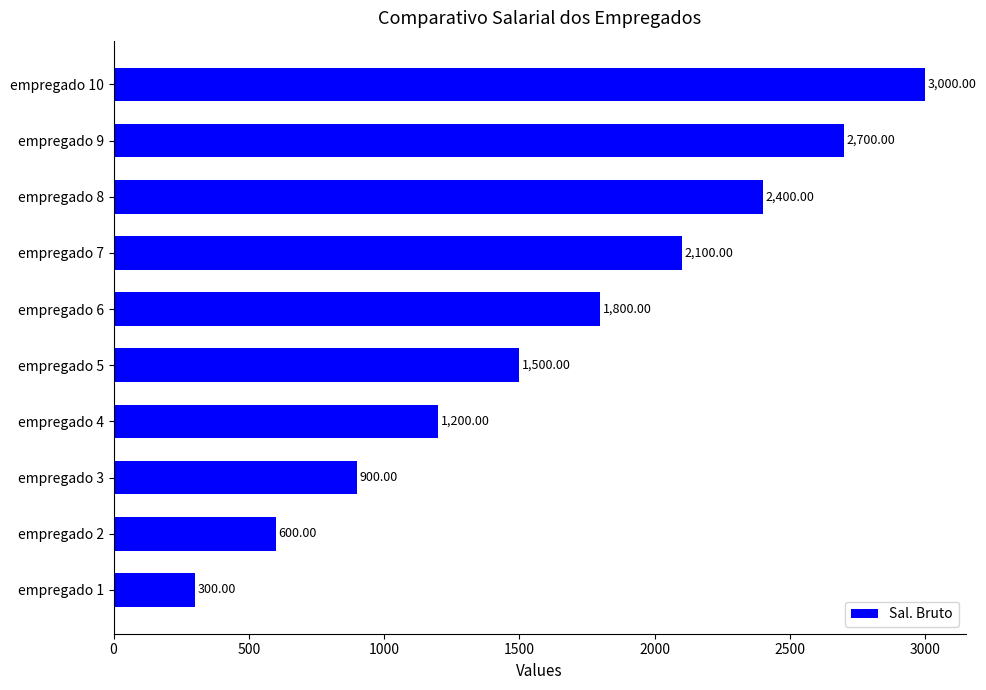

Which has a higher value, empregado 3 or empregado 6?

empregado 6